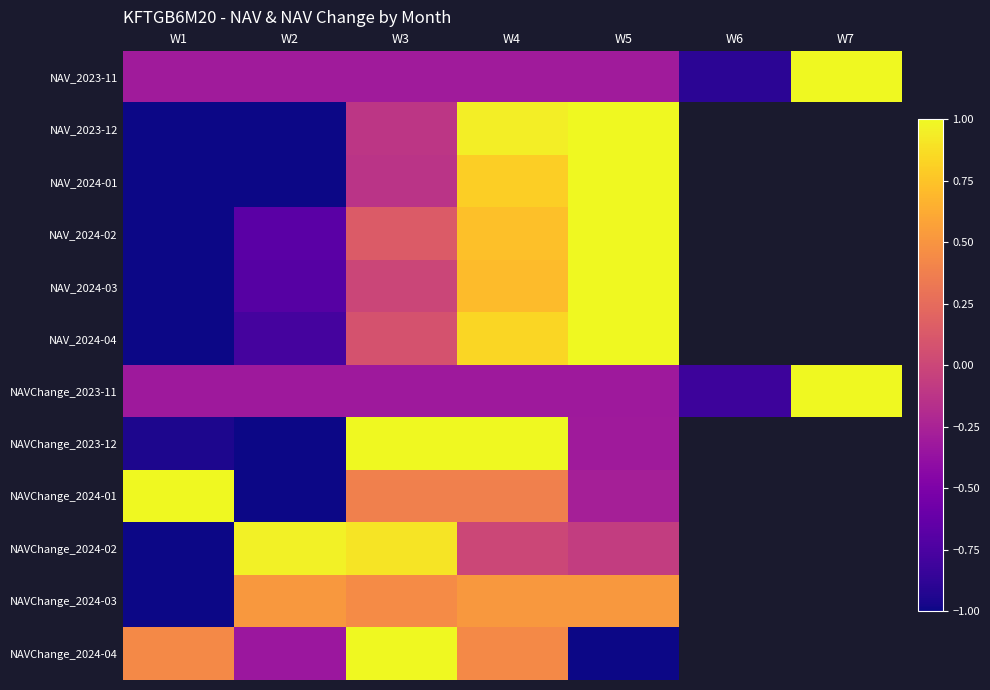

Rank the series by their maximum value, from highest to lowest.

NAVChange_2023-11, NAV_2023-11, NAV_2024-01, NAV_2024-03, NAV_2023-12, NAVChange_2023-12, NAV_2024-02, NAV_2024-04, NAVChange_2024-01, NAVChange_2024-04, NAVChange_2024-02, NAVChange_2024-03